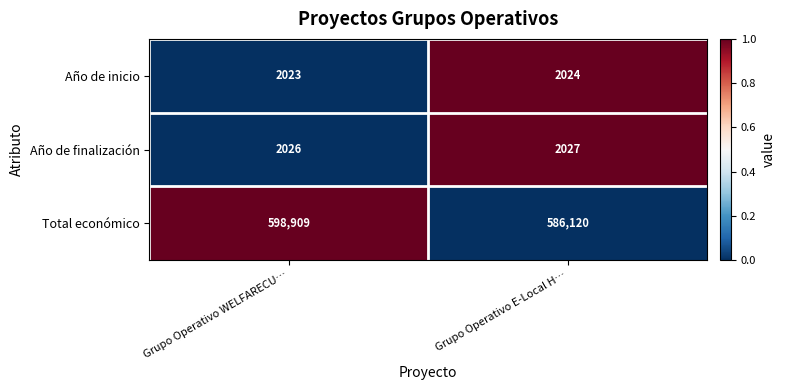

What is the sum of the Total económico values at Grupo Operativo E-Local H… and Grupo Operativo WELFARECU…?

1185029